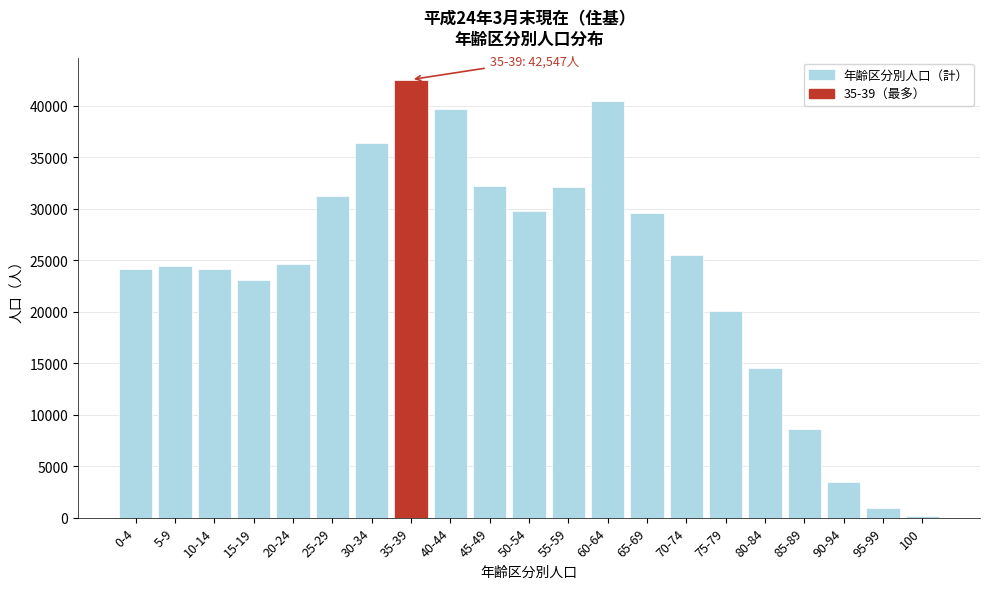

What is the greatest value displayed?

42547